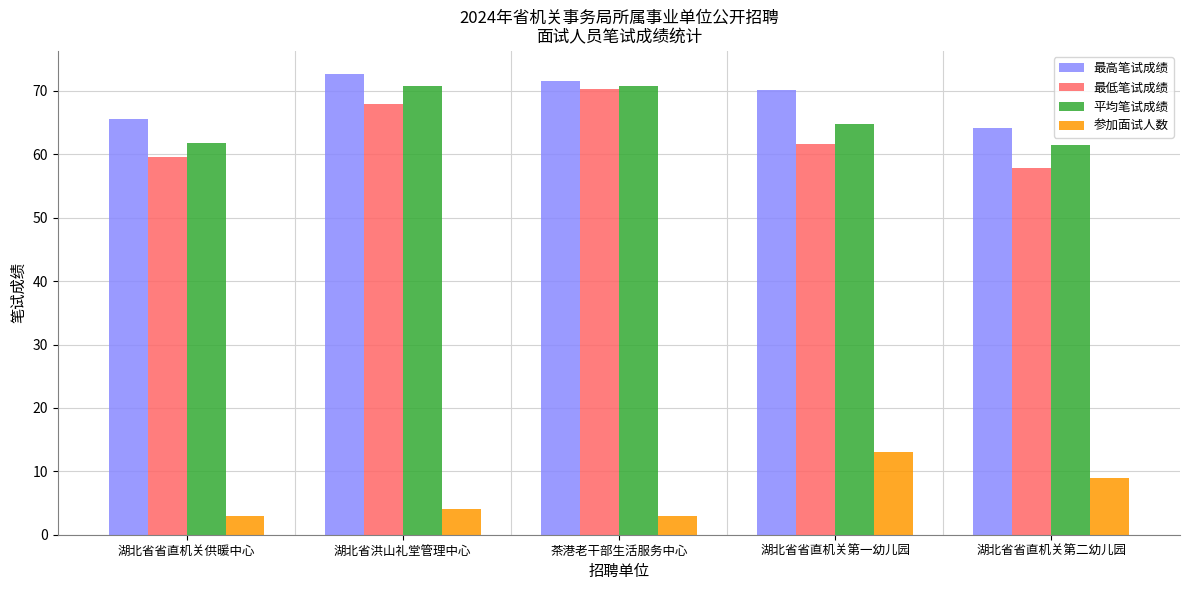

At how many categories does at least one series exceed 3?

5